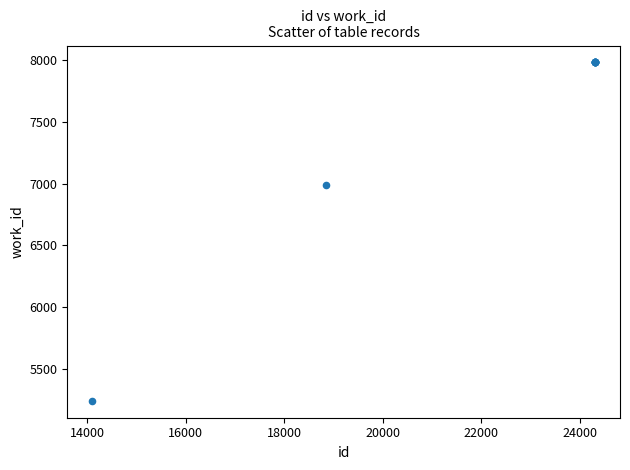

What Y value in the scatter plot is closest to 6611?

6988